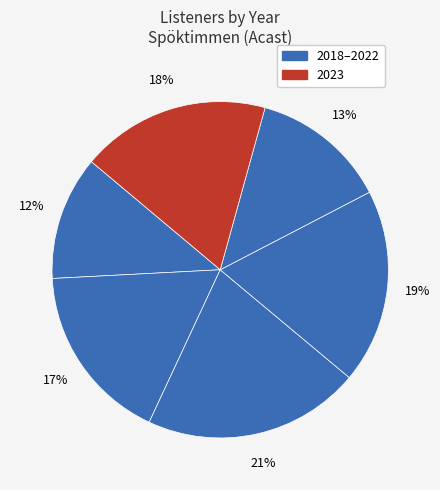

Count the number of slices in the pie.

6